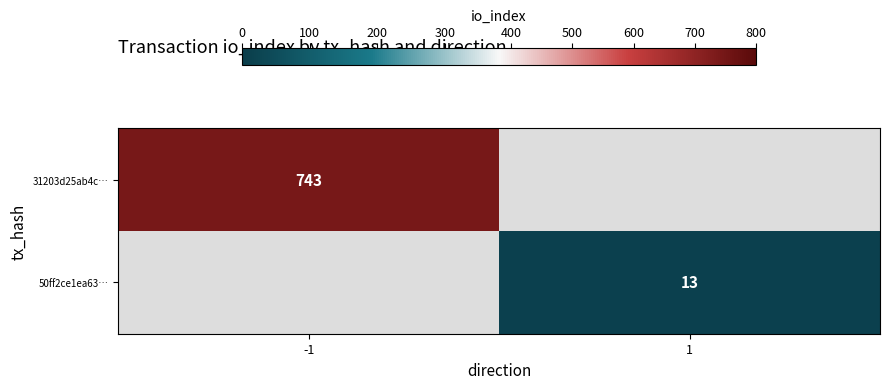

Is the value of 31203d25ab4c… at -1 greater than the value of 50ff2ce1ea63… at 1?

Yes